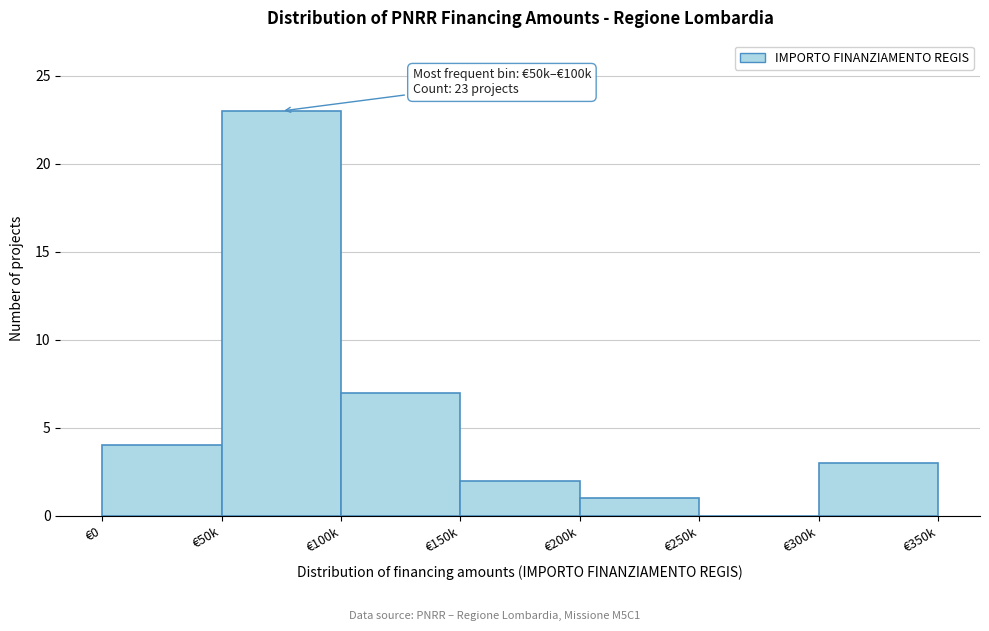

Reading right to left, transcribe all the data shown in this chart.

€300k=3	€250k=0	€200k=1	€150k=2	€100k=7	€50k=23	€0=4